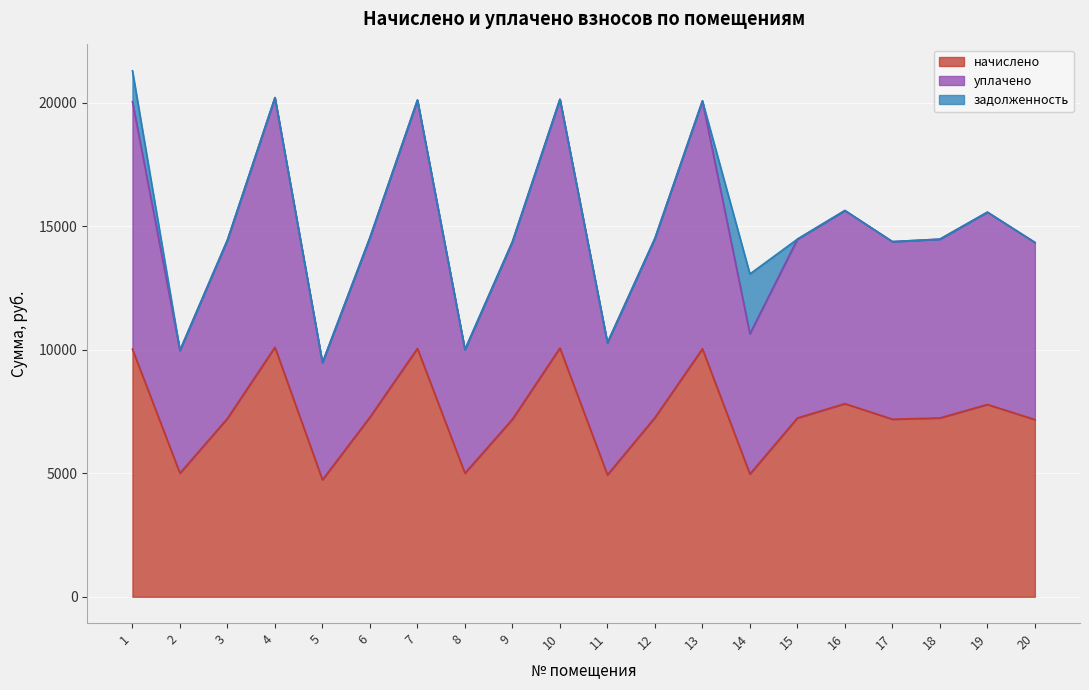

Is the value of уплачено at 17 greater than the value of начислено at 12?

Yes